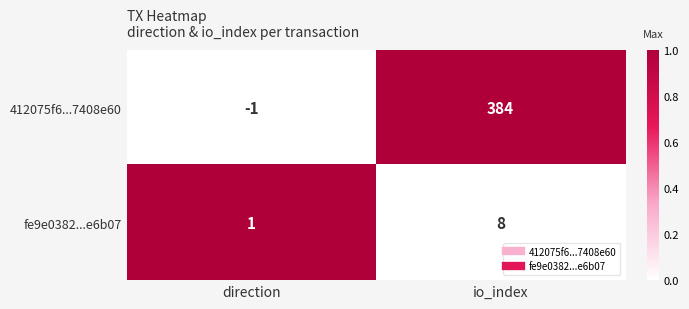

Is it true that fe9e0382...e6b07 equals 8 at io_index?

True